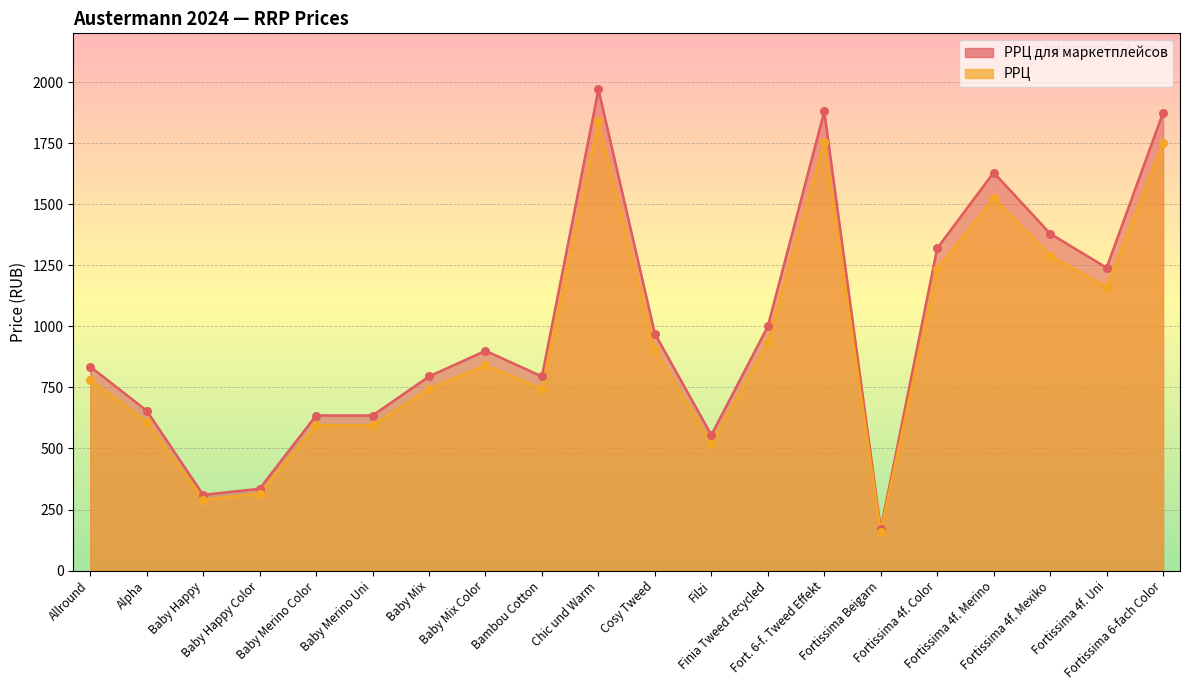

What are all the series names shown in the legend?

РРЦ для маркетплейсов, РРЦ